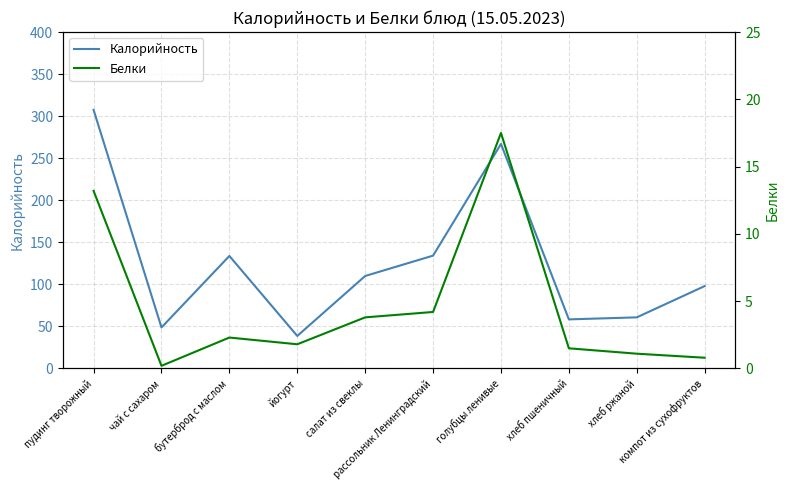

What is the total value across all series at компот из сухофруктов?

98.8